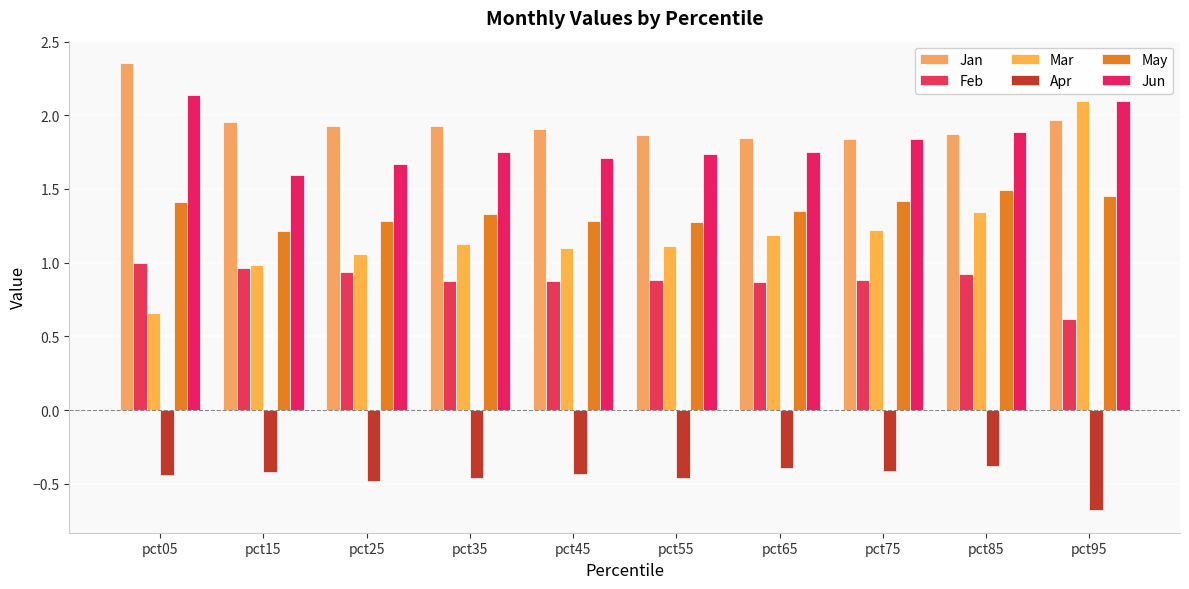

Reading left to right, transcribe all the data shown in this chart.

Jan: pct05=2.4	pct15=2.0	pct25=1.9	pct35=1.9	pct45=1.9	pct55=1.9	pct65=1.8	pct75=1.8	pct85=1.9	pct95=2.0
Feb: pct05=1.0	pct15=1.0	pct25=0.9	pct35=0.9	pct45=0.9	pct55=0.9	pct65=0.9	pct75=0.9	pct85=0.9	pct95=0.6
Mar: pct05=0.7	pct15=1.0	pct25=1.1	pct35=1.1	pct45=1.1	pct55=1.1	pct65=1.2	pct75=1.2	pct85=1.3	pct95=2.1
Apr: pct05=-0.4	pct15=-0.4	pct25=-0.5	pct35=-0.5	pct45=-0.4	pct55=-0.5	pct65=-0.4	pct75=-0.4	pct85=-0.4	pct95=-0.7
May: pct05=1.4	pct15=1.2	pct25=1.3	pct35=1.3	pct45=1.3	pct55=1.3	pct65=1.4	pct75=1.4	pct85=1.5	pct95=1.5
Jun: pct05=2.1	pct15=1.6	pct25=1.7	pct35=1.8	pct45=1.7	pct55=1.7	pct65=1.8	pct75=1.8	pct85=1.9	pct95=2.1